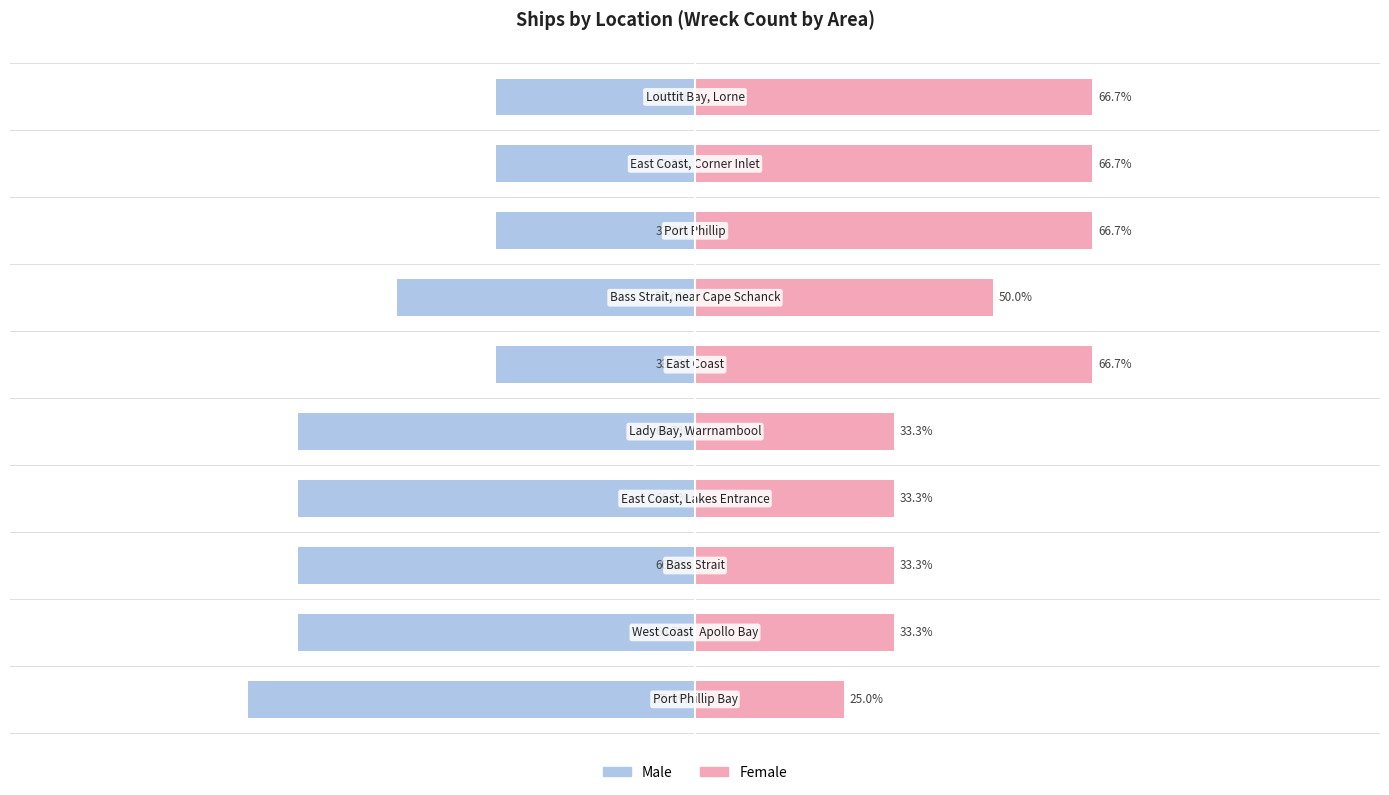

Where does the Female series first go above 50?

5